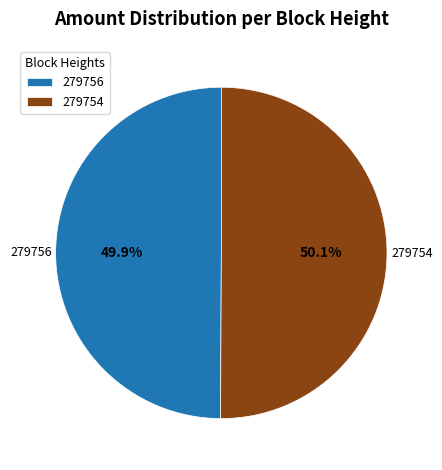

To the nearest percent, what portion does 279754 represent?

50%